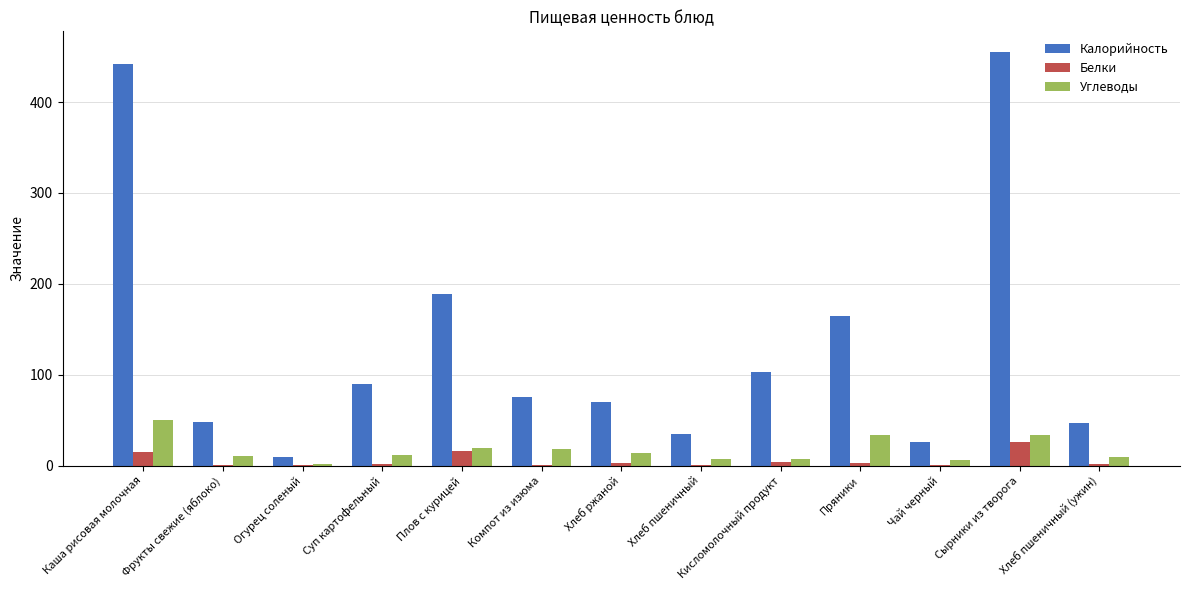

Between Плов с курицей and Хлеб пшеничный (ужин), which series saw the biggest shift?

Калорийность